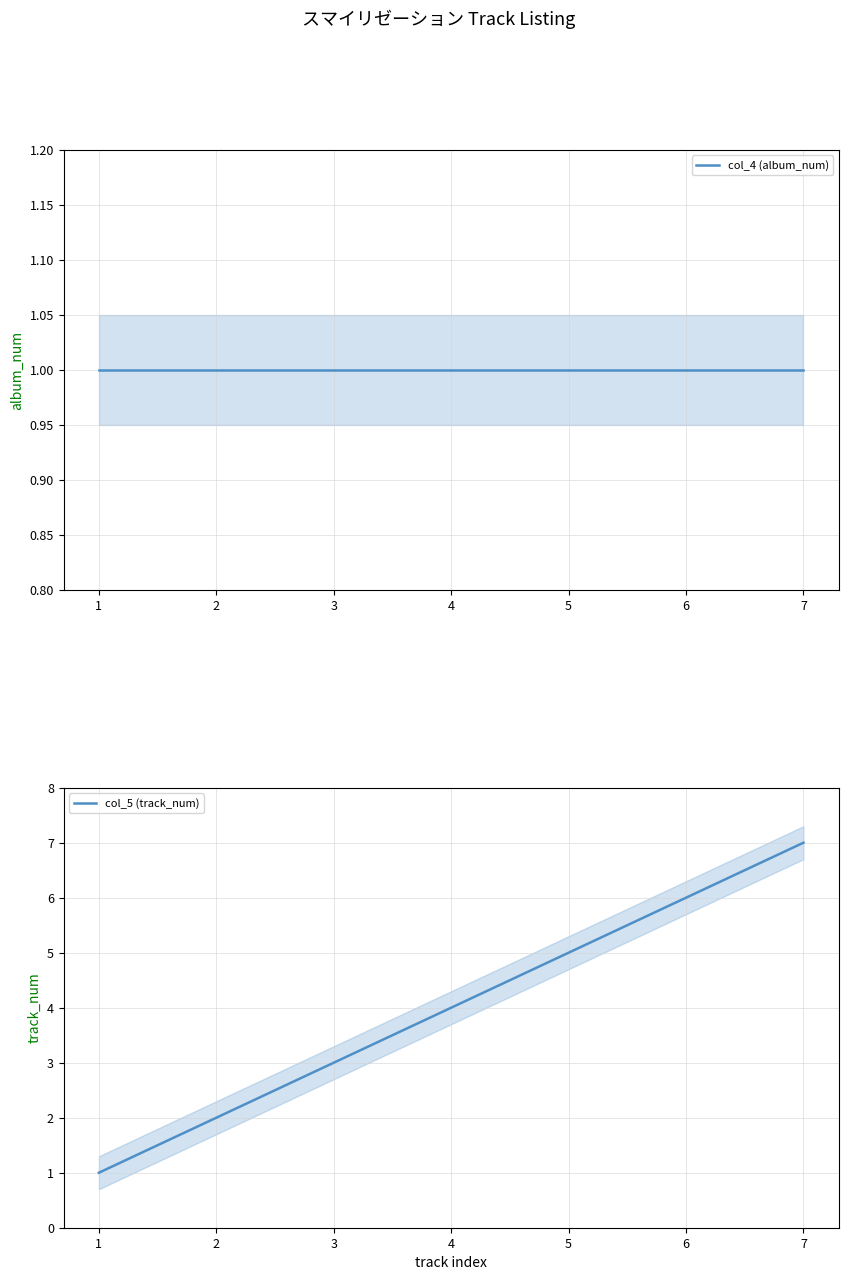

List the series in order of their peak value, lowest first.

col_4 (album_num), col_5 (track_num)